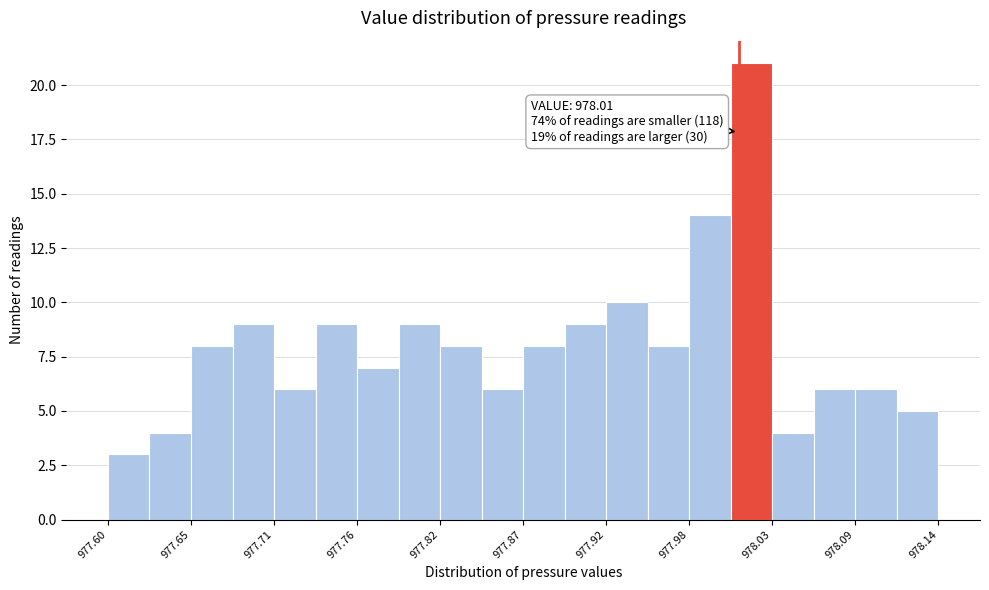

Around what value on the x-axis is the tallest bar? Give the approximate position of its centre, as read against the axis.

978.02